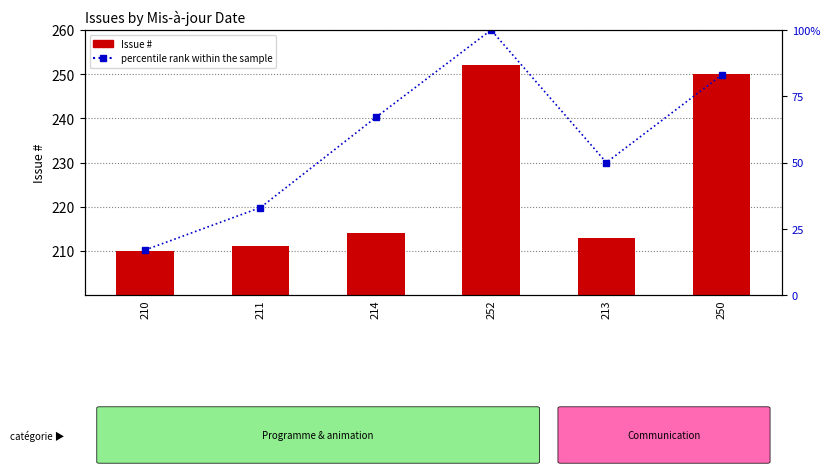

Is it true that Issue # equals 250 at 250?

True